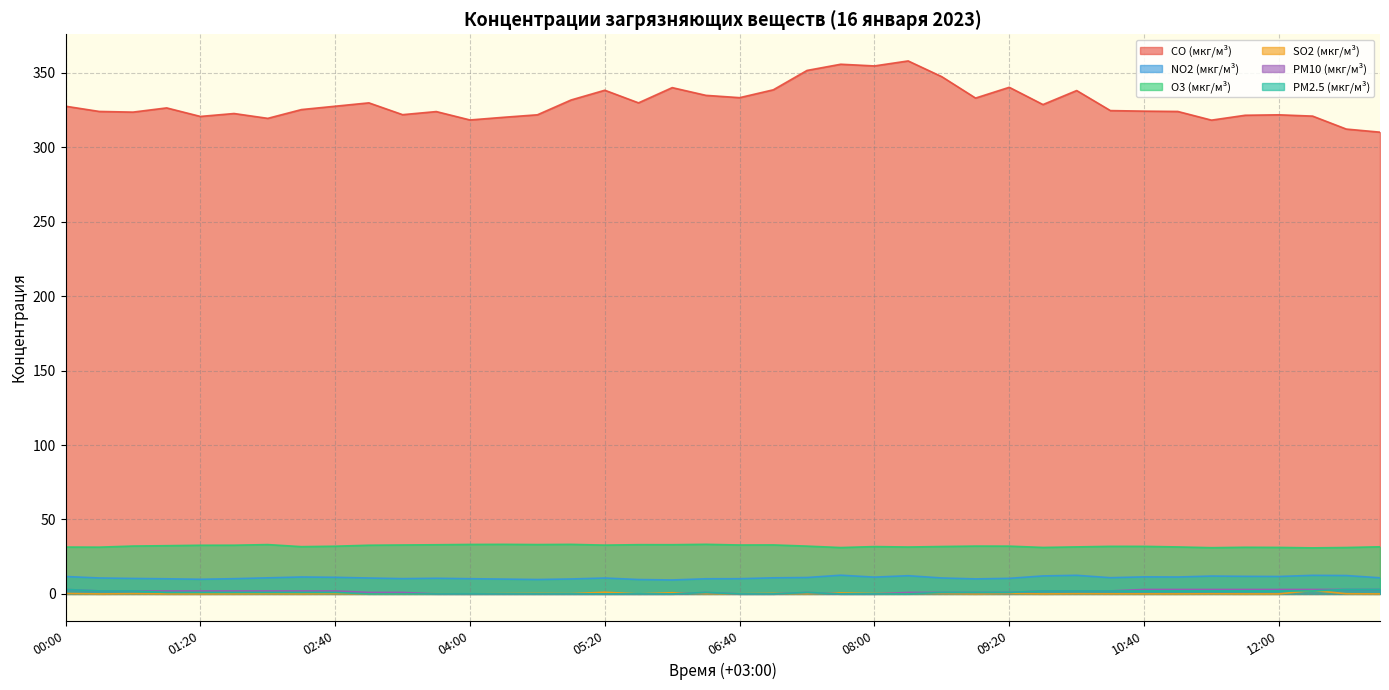

Does the chart have visible grid lines?

Yes